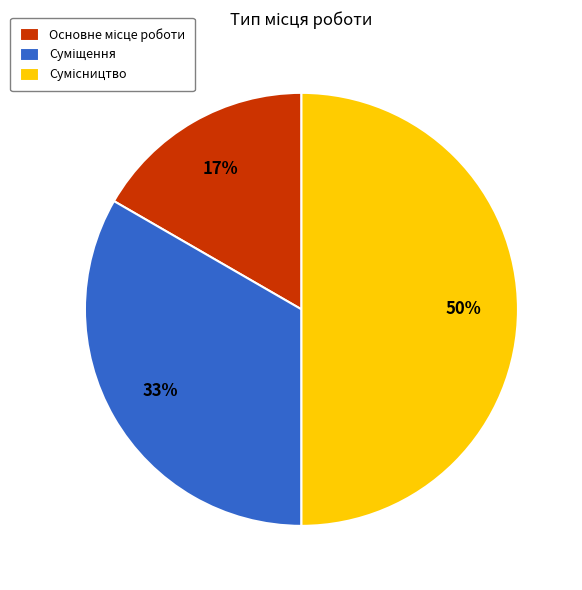

To the nearest percent, what is the difference between the largest and smallest slice percentages?

33%